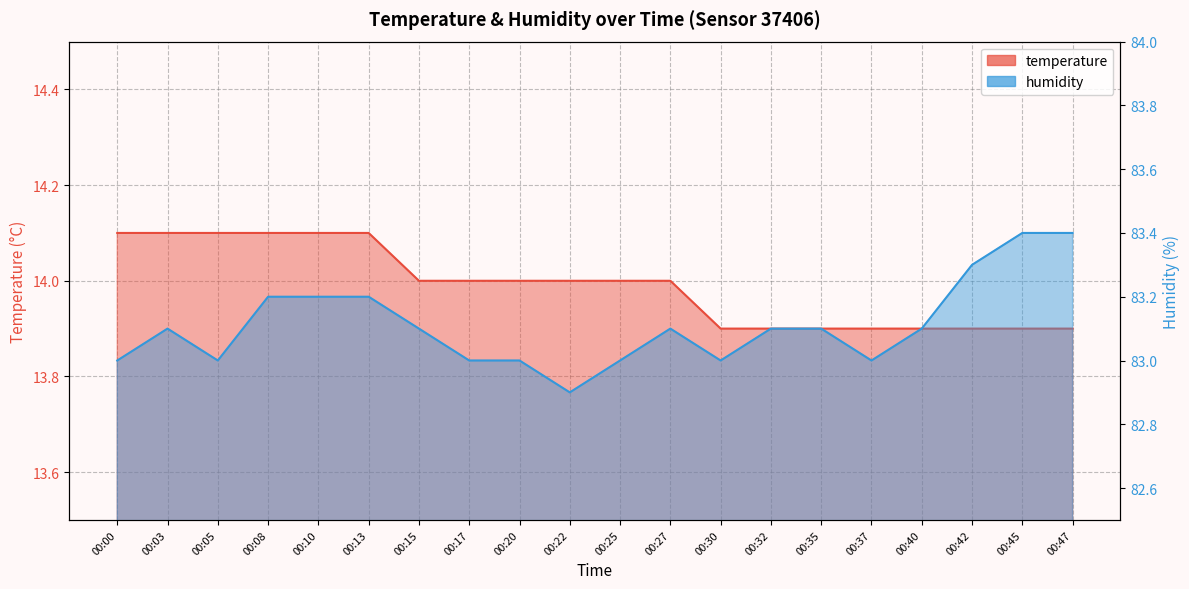

How many lines are shown in the chart?

2